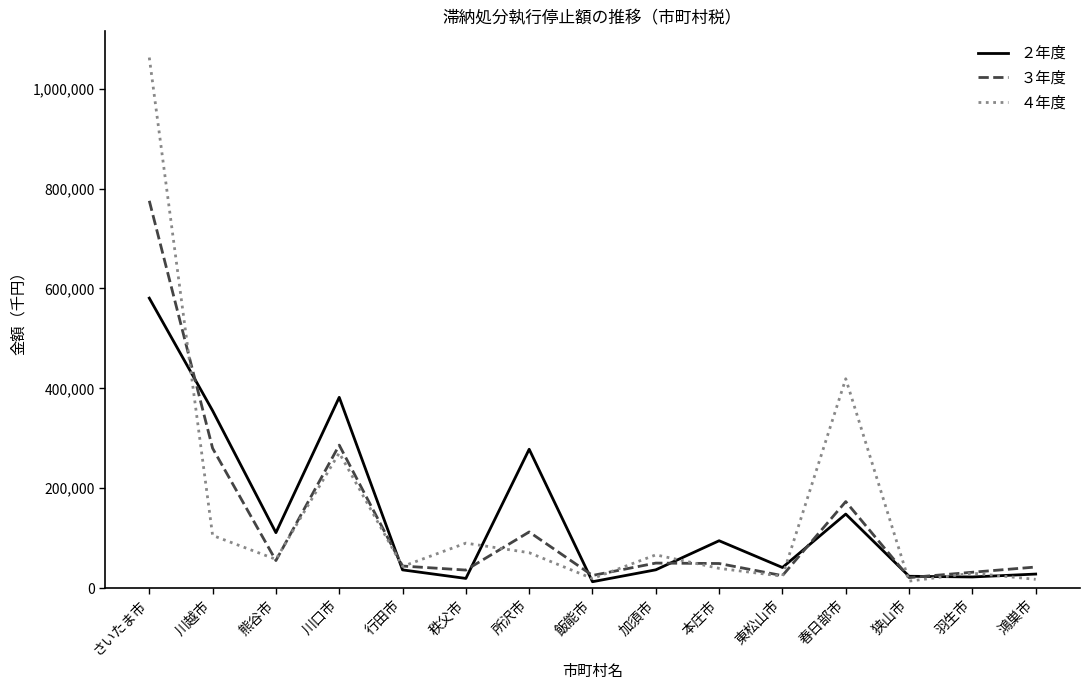

What is the average value of the ２年度 series?

144675